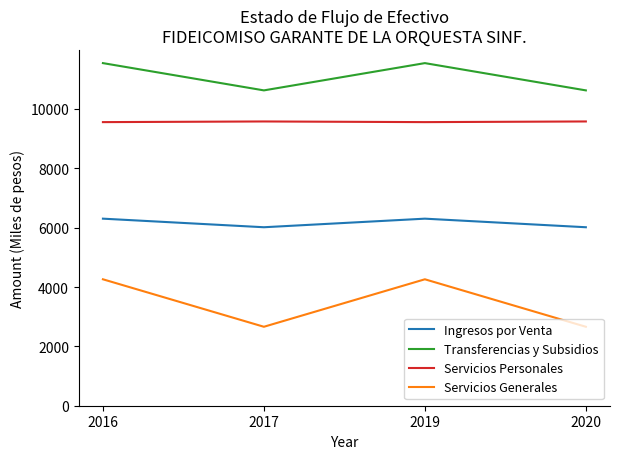

What is the difference between the highest and lowest values at 2020?

7964.6